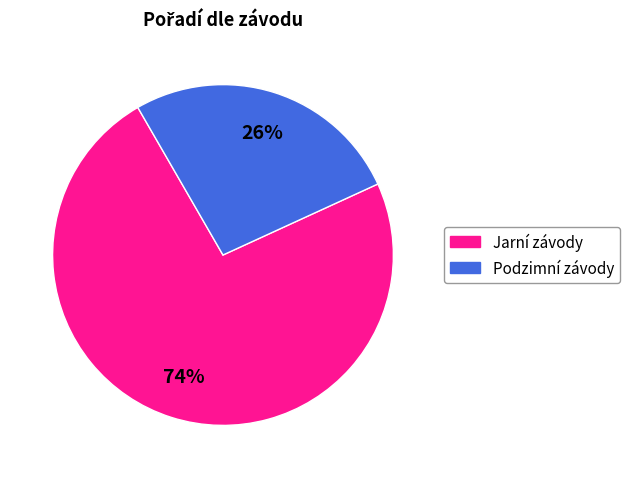

Which slice is the smallest?

Podzimní závody